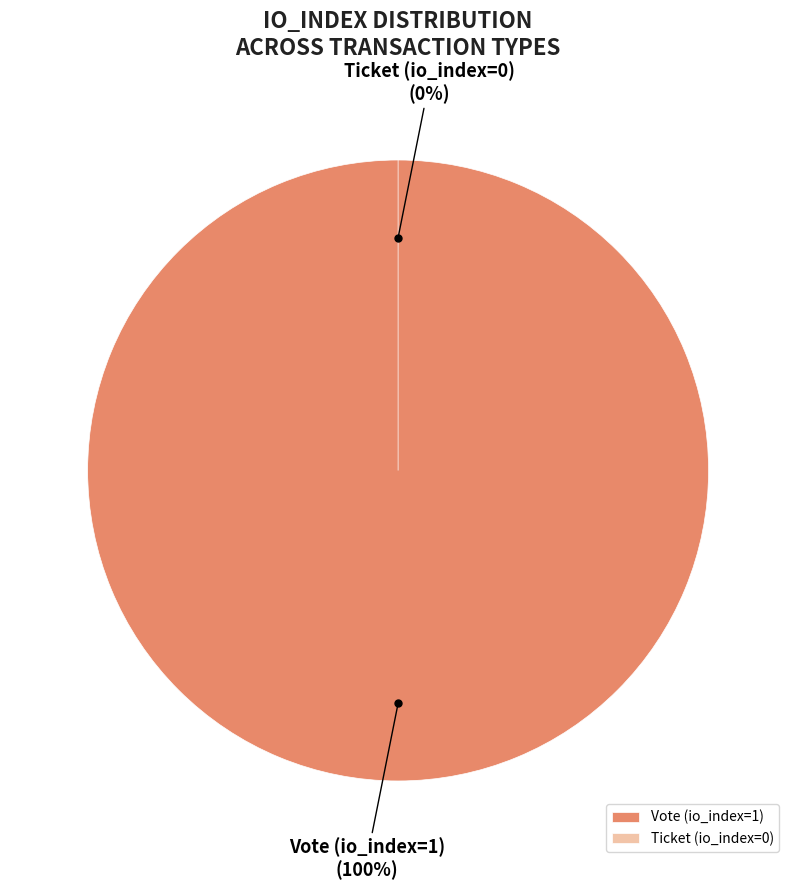

How many segments does this pie chart have?

2